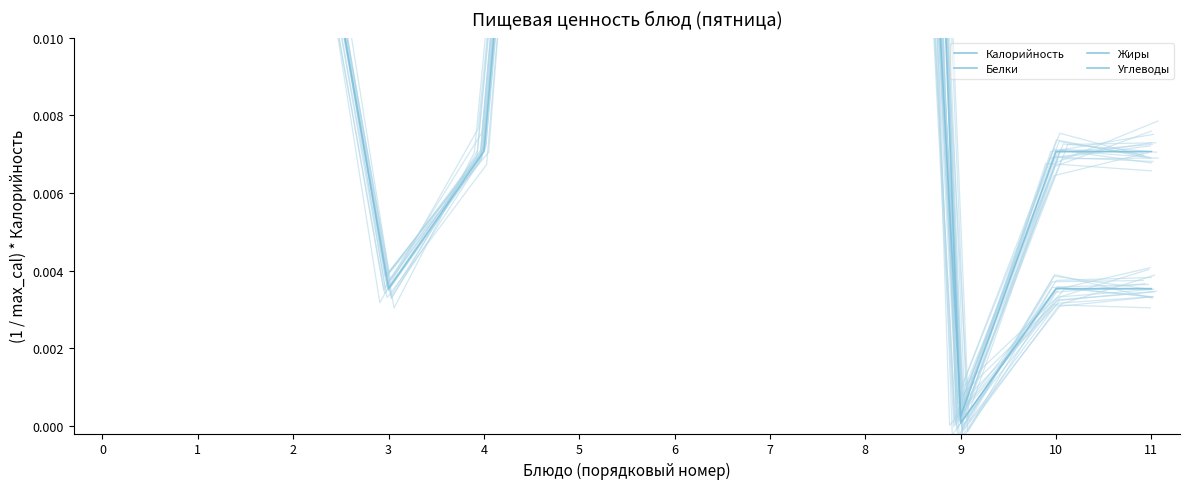

What is the greatest value displayed?

1.0